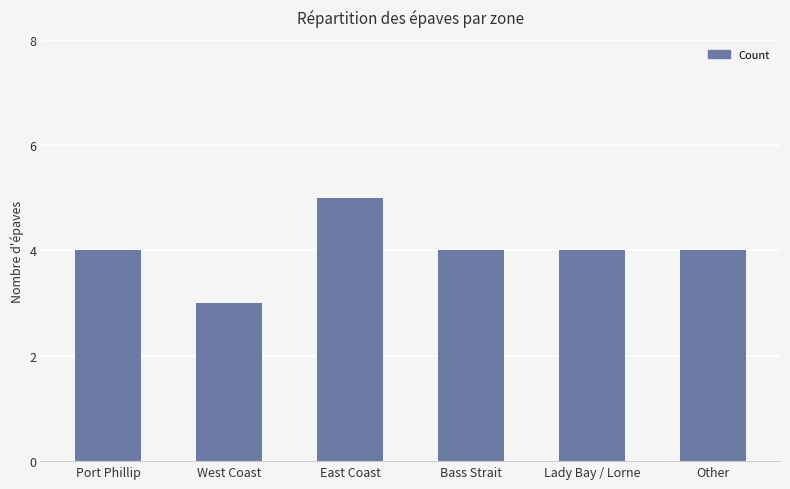

What value does the data have at Lady Bay / Lorne?

4